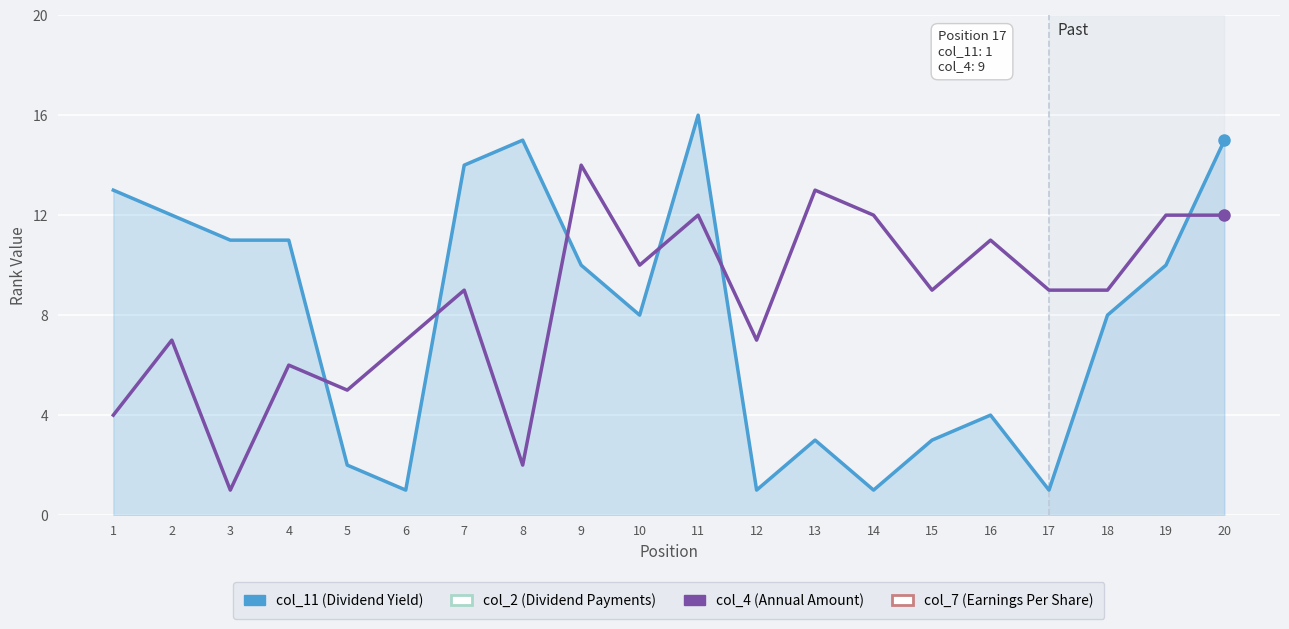

What is the maximum value shown in the chart?

16